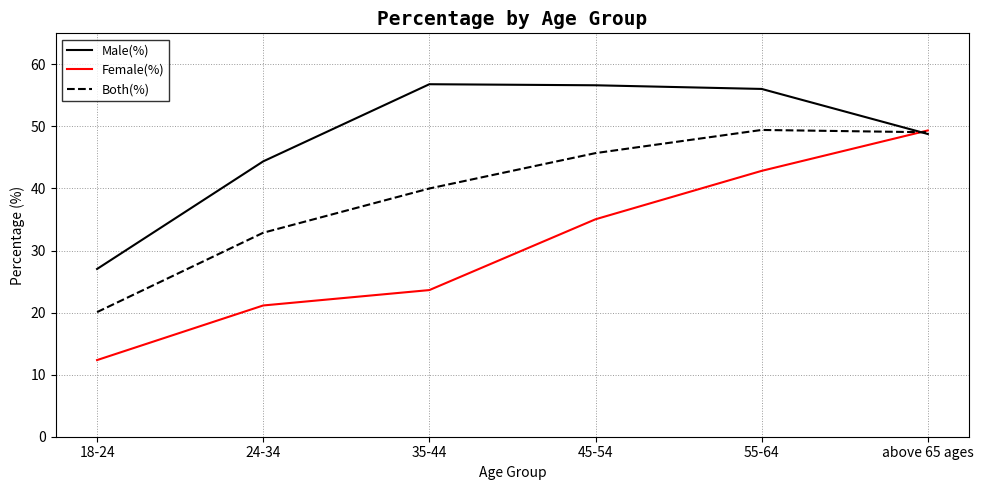

After their last crossing, which series has the higher values: Female(%) or Male(%)?

Female(%)